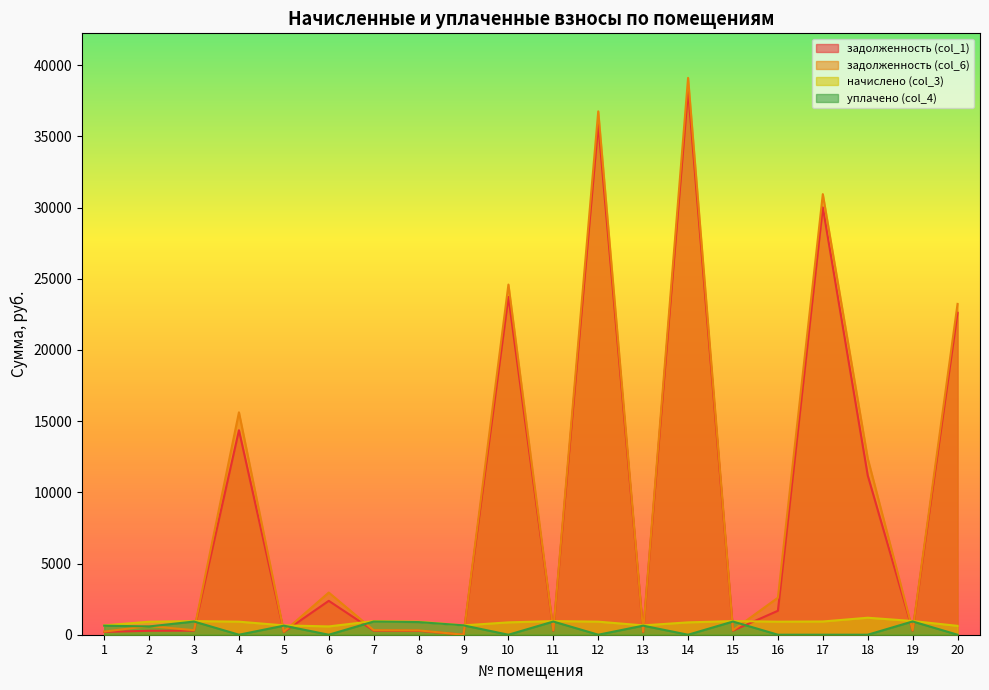

Which category has the highest value in the уплачено (col_4) series?

19